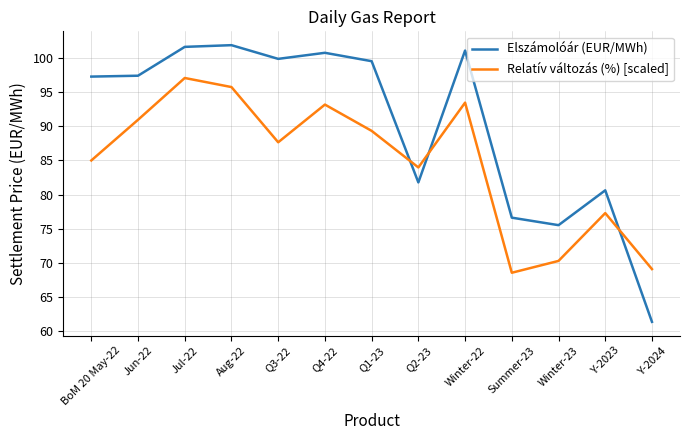

What are all the series names shown in the legend?

Elszámolóár (EUR/MWh), Relatív változás (%) [scaled]